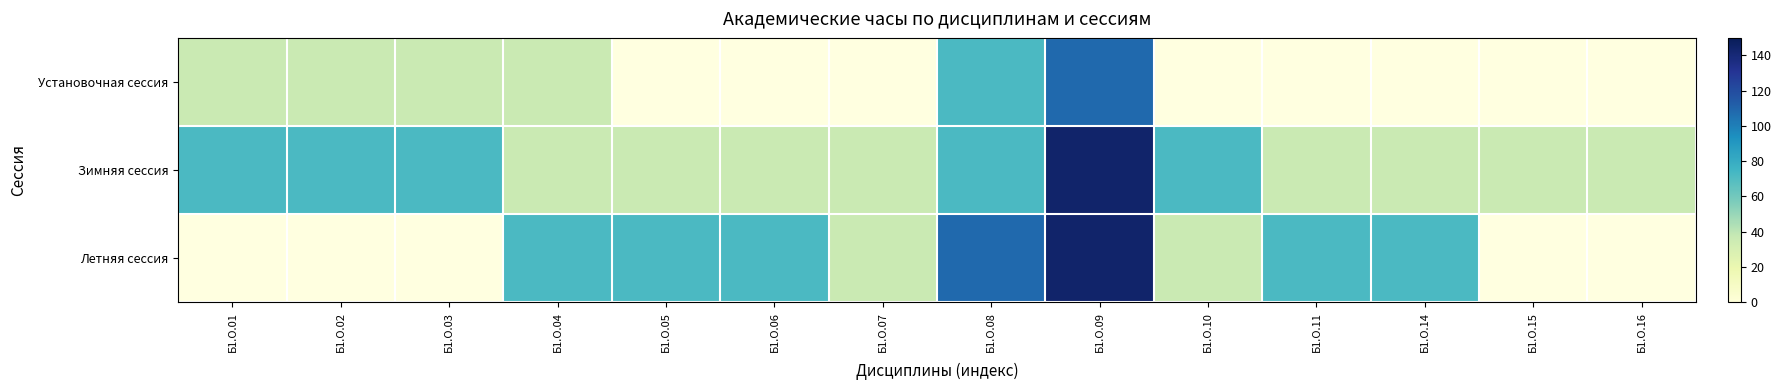

Is the value of Летняя сессия at Б1.О.02 greater than the value of Зимняя сессия at Б1.О.04?

No